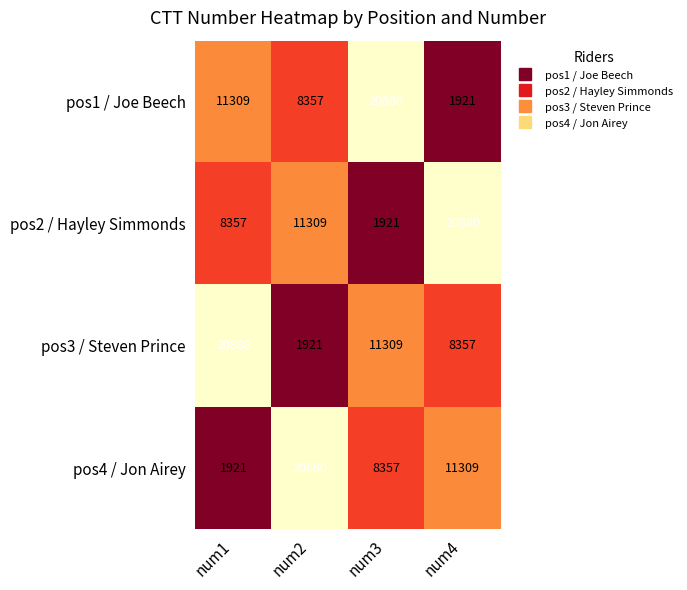

Reading right to left, what are all the values shown in this chart?

pos1 / Joe Beech: num4=1921	num3=20880	num2=8357	num1=11309
pos2 / Hayley Simmonds: num4=20880	num3=1921	num2=11309	num1=8357
pos3 / Steven Prince: num4=8357	num3=11309	num2=1921	num1=20880
pos4 / Jon Airey: num4=11309	num3=8357	num2=20880	num1=1921